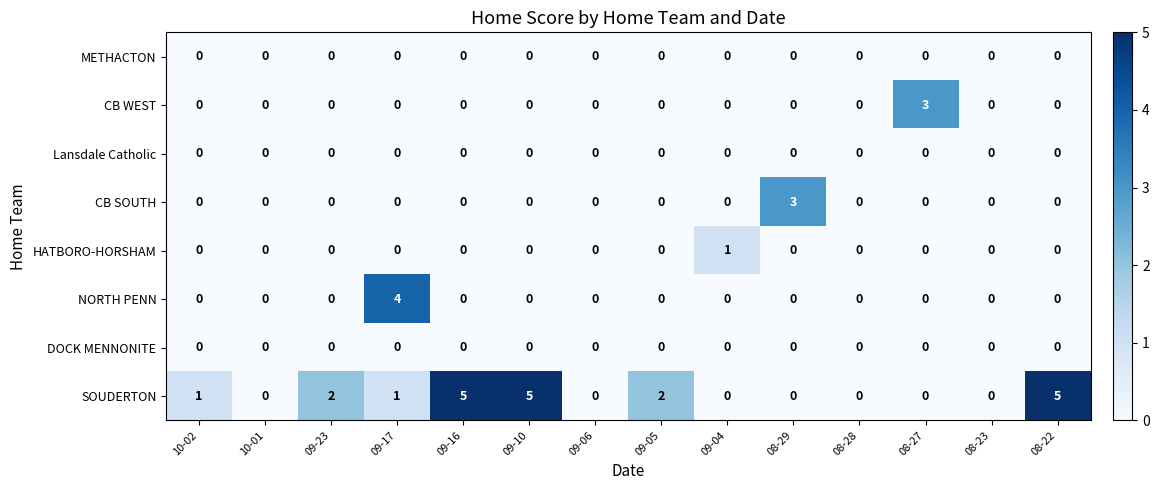

Which series has the widest spread of values?

SOUDERTON